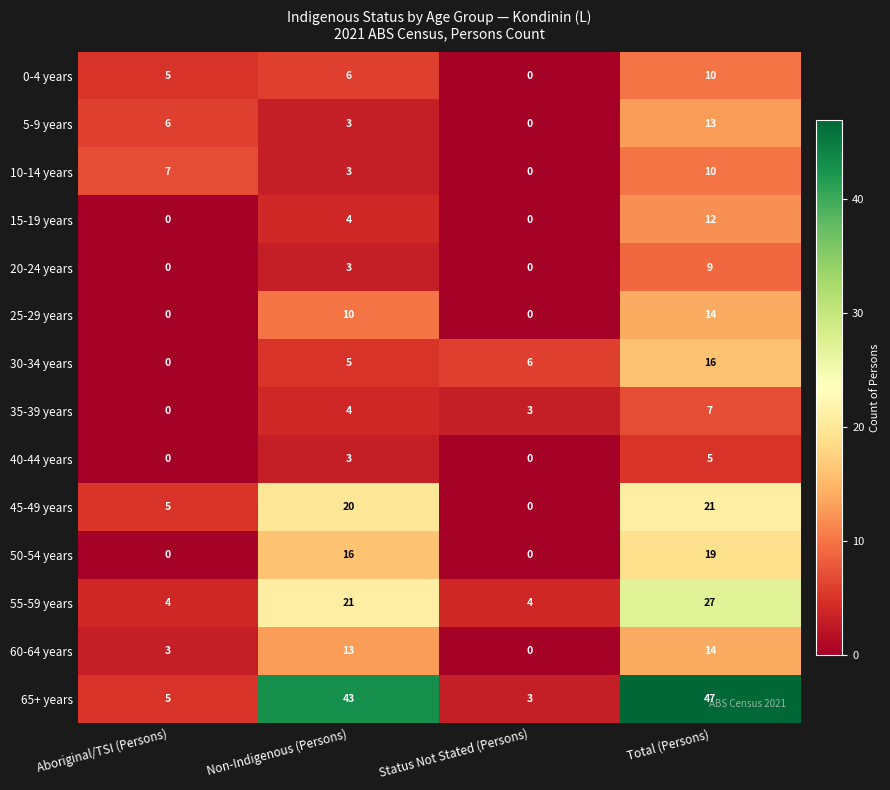

Which series changed the most between Aboriginal/TSI (Persons) and Non-Indigenous (Persons)?

65+ years